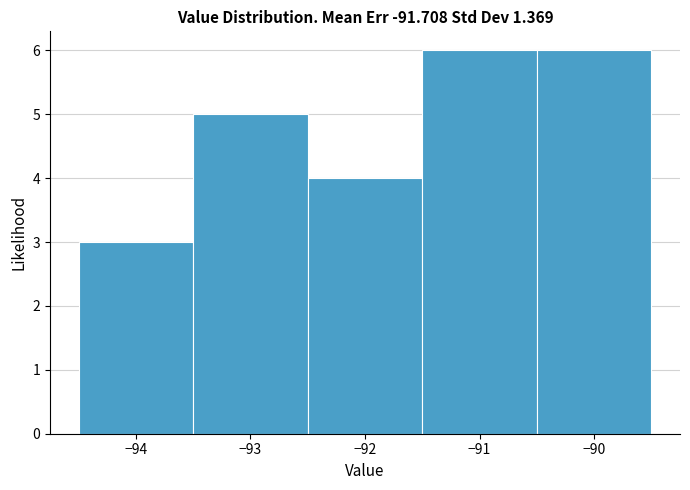

Reading left to right, transcribe this chart: for each bar, give the range it covers on the x-axis and its height. The values are not printed on the chart, so give them approximately, as read against the axis.

-94.5 to -93.5: 3
-93.5 to -92.5: 5
-92.5 to -91.5: 4
-91.5 to -90.5: 6
-90.5 to -89.5: 6